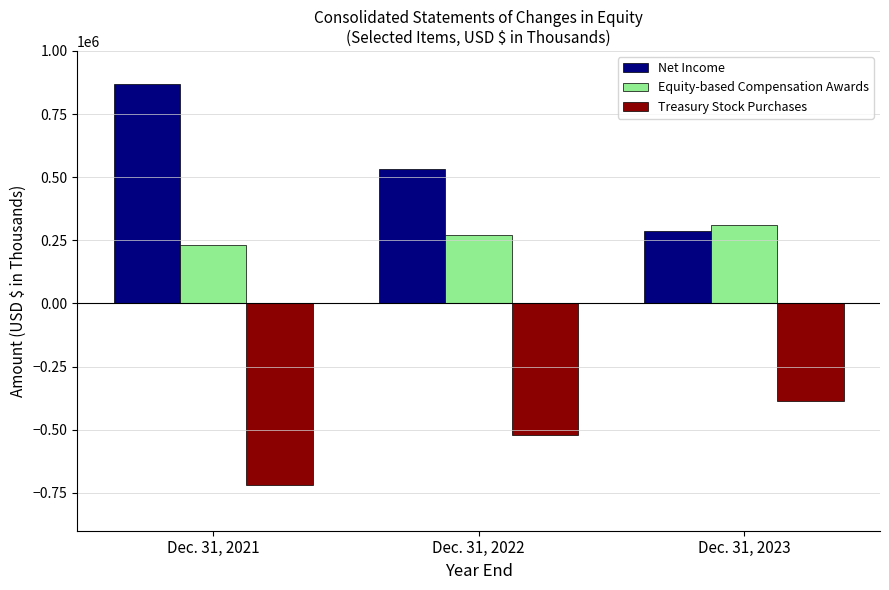

Reading right to left, what are all the values shown in this chart?

Net Income: 285223	531415	868573
Equity-based Compensation Awards: 312478	269241	229870
Treasury Stock Purchases: -387286	-520465	-720725